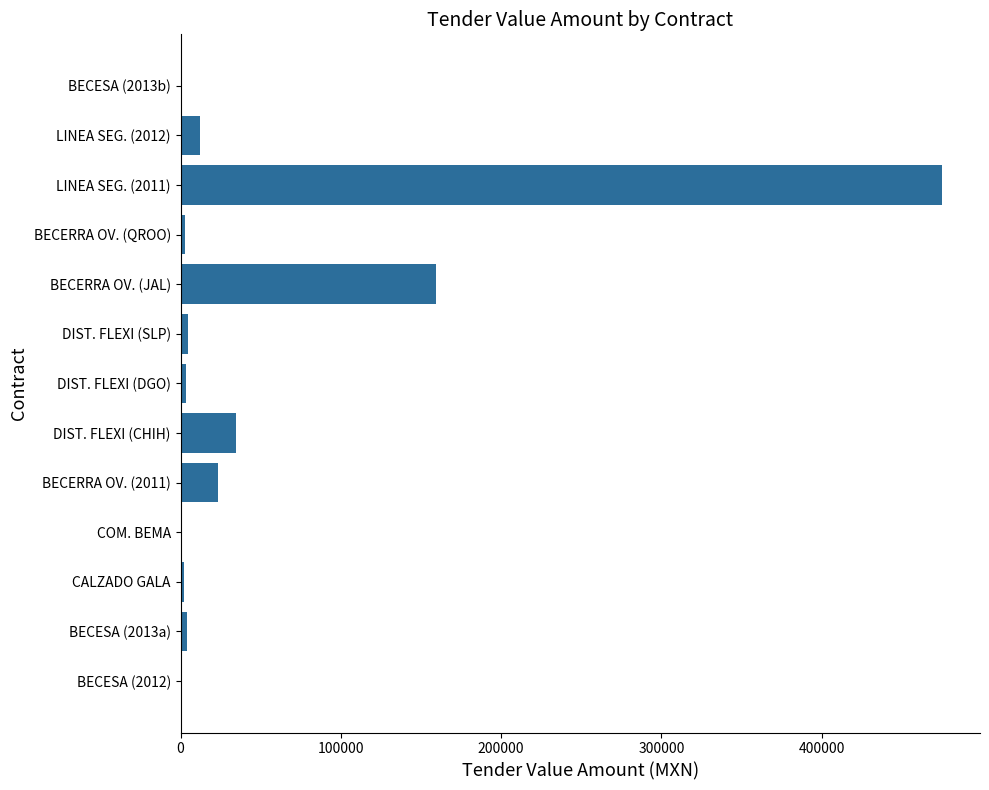

The chart shows a value of 55440.1 at DIST. FLEXI (CHIH). True or false?

False